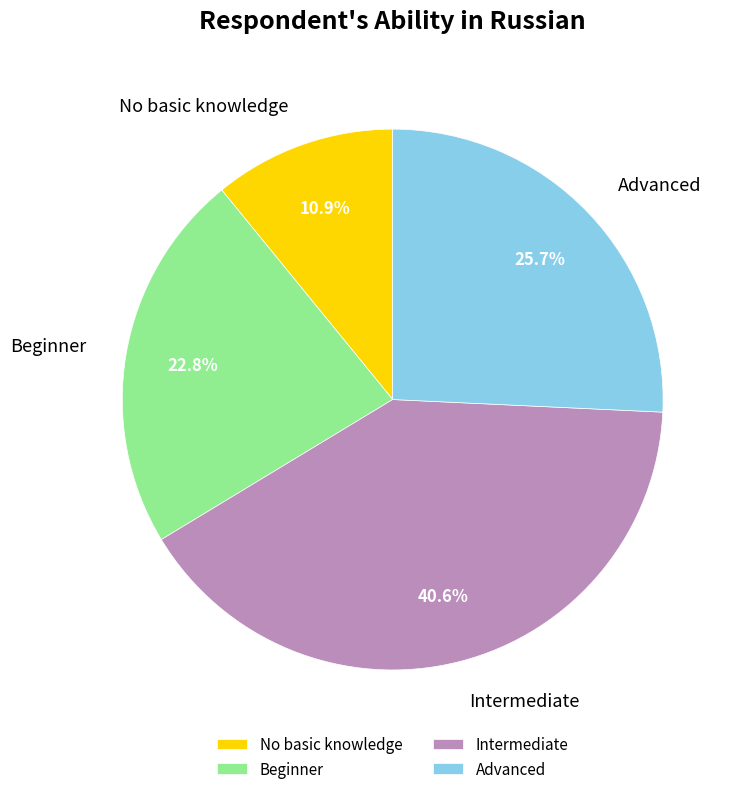

Is Intermediate the majority of the pie?

No